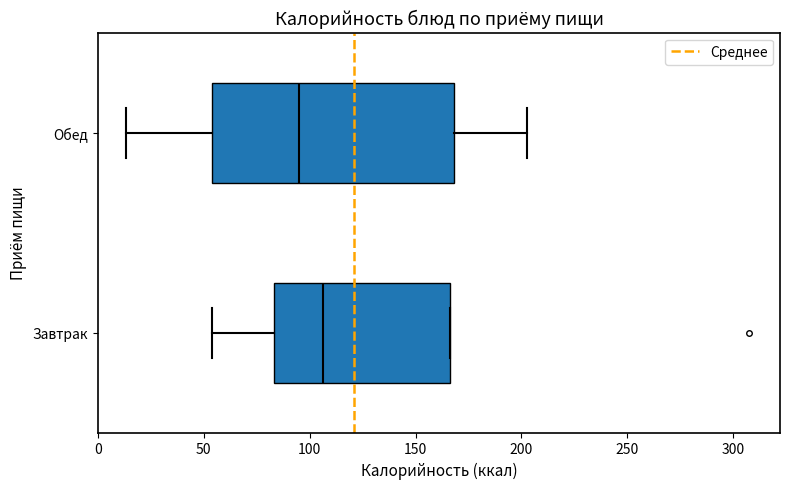

Reading bottom to top, transcribe this box plot: for each box, give where its median line is, the range the box spans, and where its two whiskers end, as read against the x-axis. The values are not printed on the chart, so give them approximately, as read against the axis.

Завтрак: median 105, box 85 to 165, whiskers 55 to 165
Обед: median 95, box 55 to 170, whiskers 15 to 205